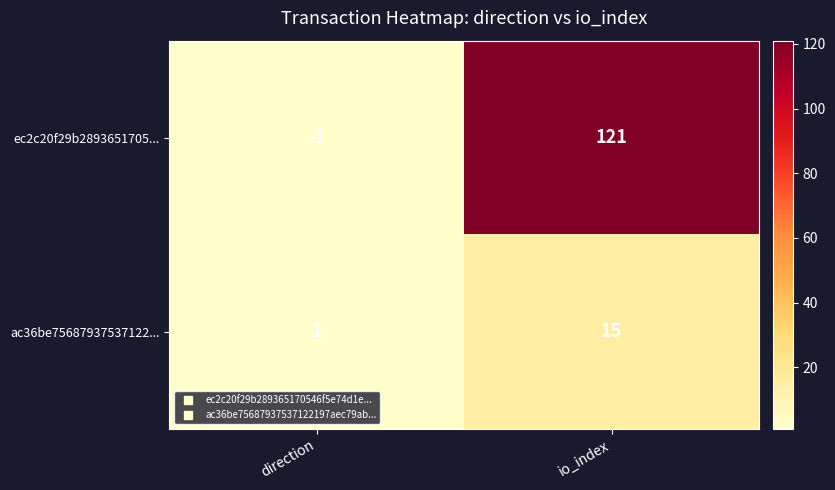

What is the difference between the ac36be75687937537122... values at io_index and direction?

14